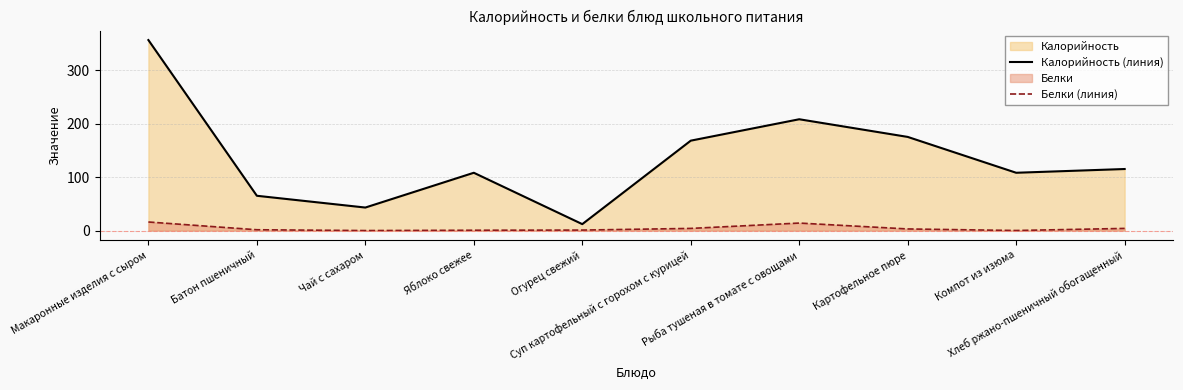

True or false: Белки (линия) and Калорийность (линия) cross at least once.

False